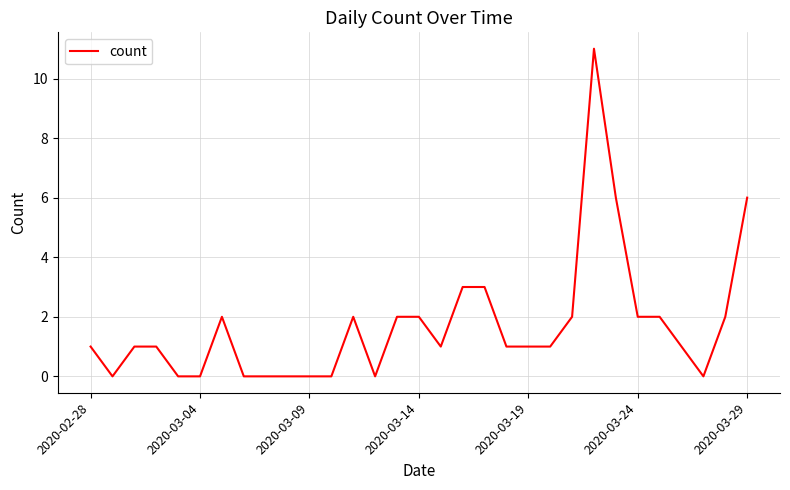

What is the sum of all values?

53